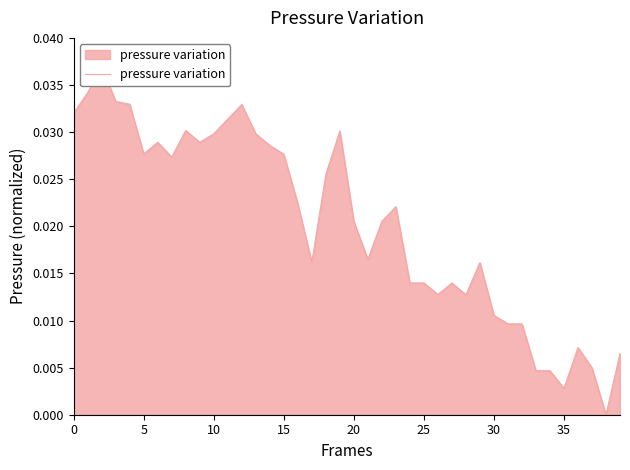

Which label corresponds to the smallest value in the chart?

38